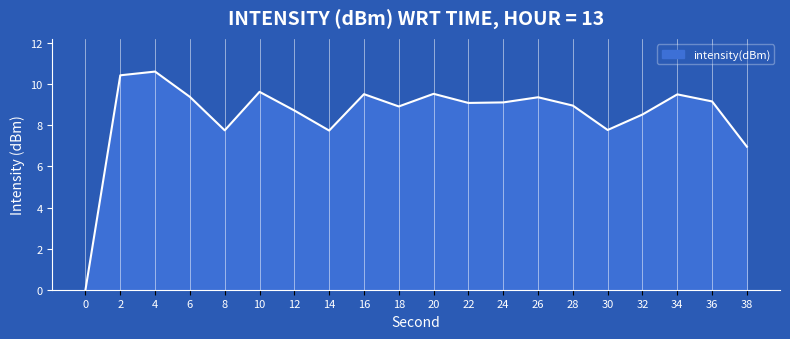

Where is the data nearest to the value 5?

38